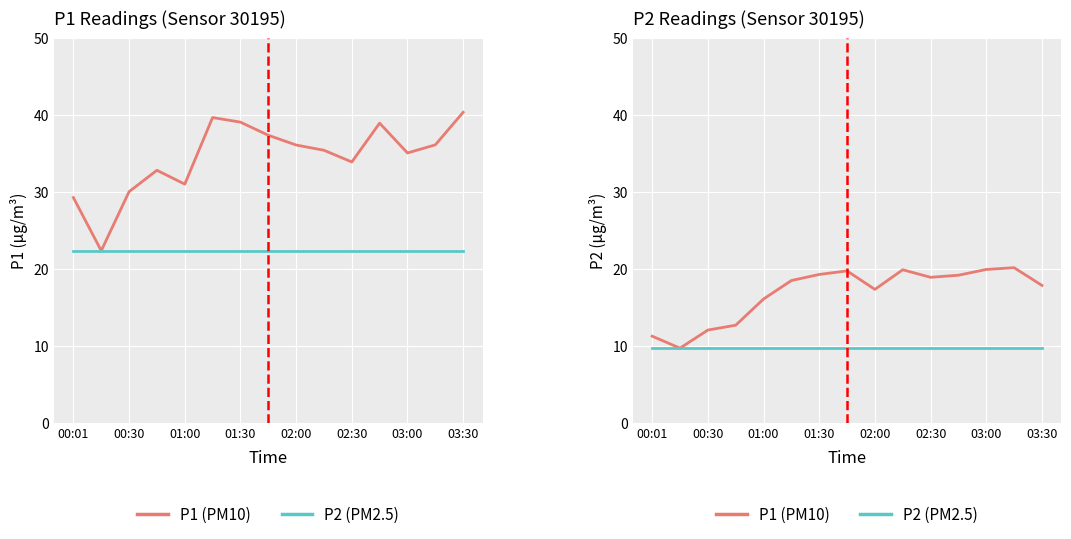

How many data points in P1 (PM10) are less than 18?

7